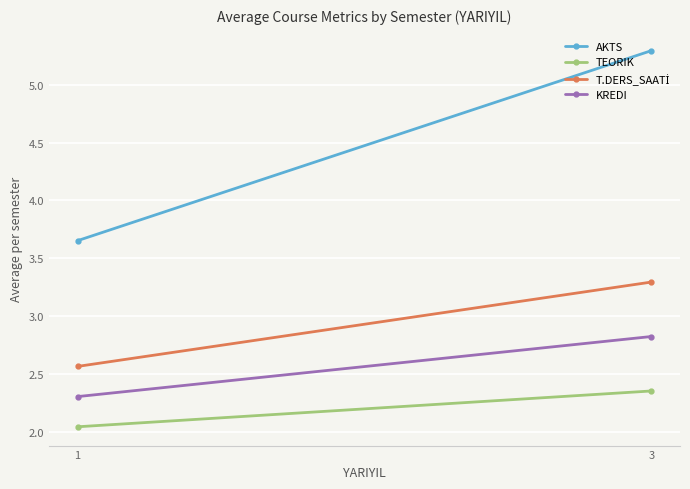

What is the average value of the T.DERS_SAATİ series?

2.9